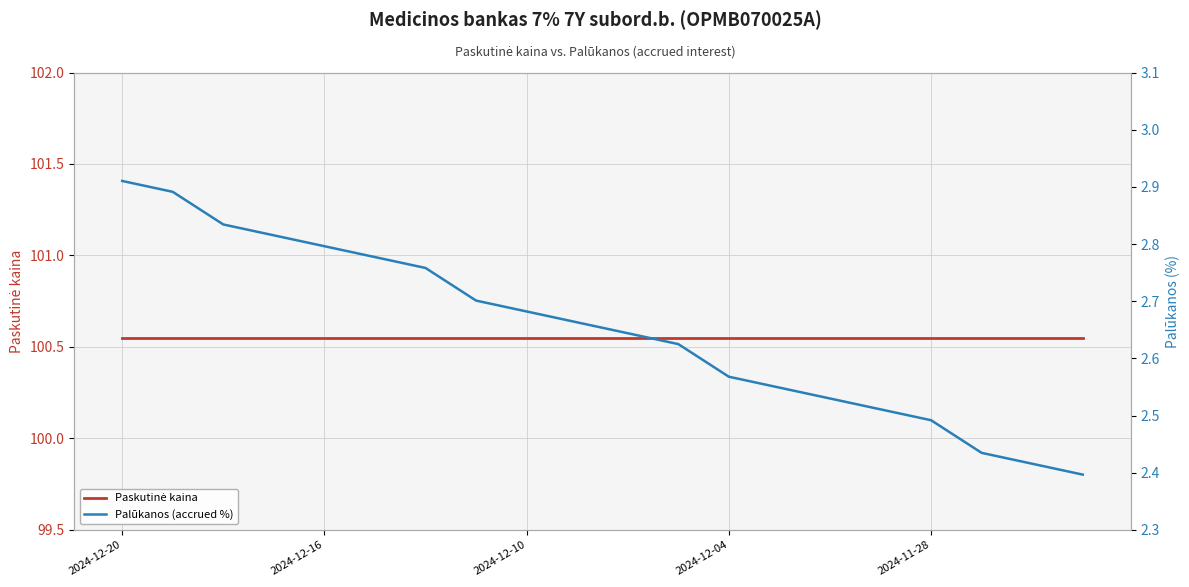

What is the sum of the Paskutinė kaina values at 14 and 2024-12-10?

201.1